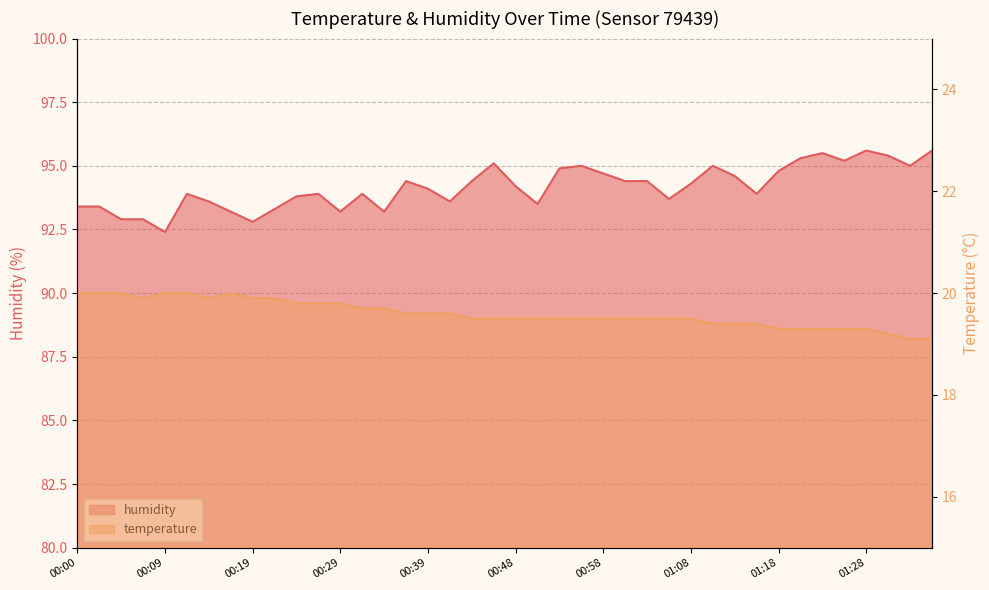

True or false: humidity and temperature intersect in this chart.

False